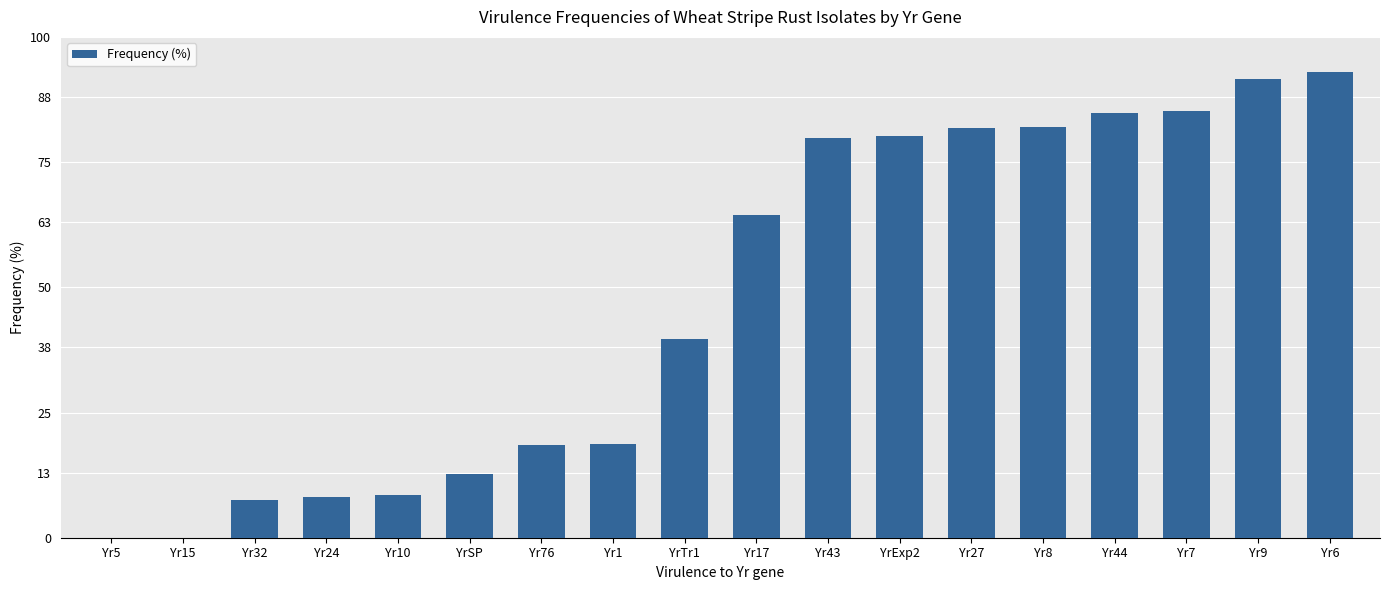

Is it true that the value at Yr27 is 38.2?

False